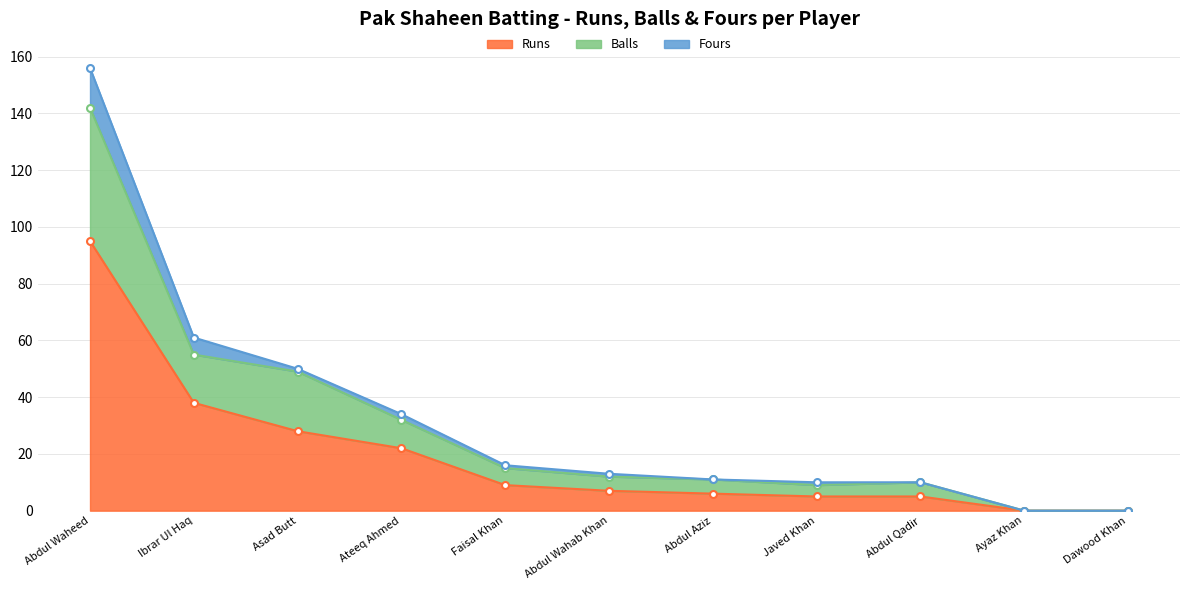

Is the value of Runs at Abdul Aziz greater than the value of Balls at Asad Butt?

No